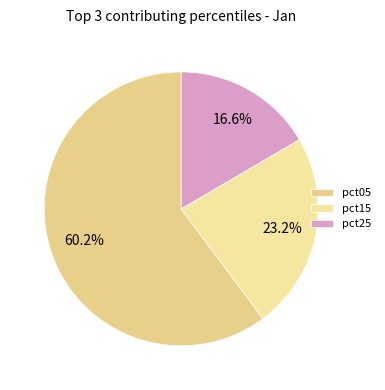

Which slice is the largest?

pct05